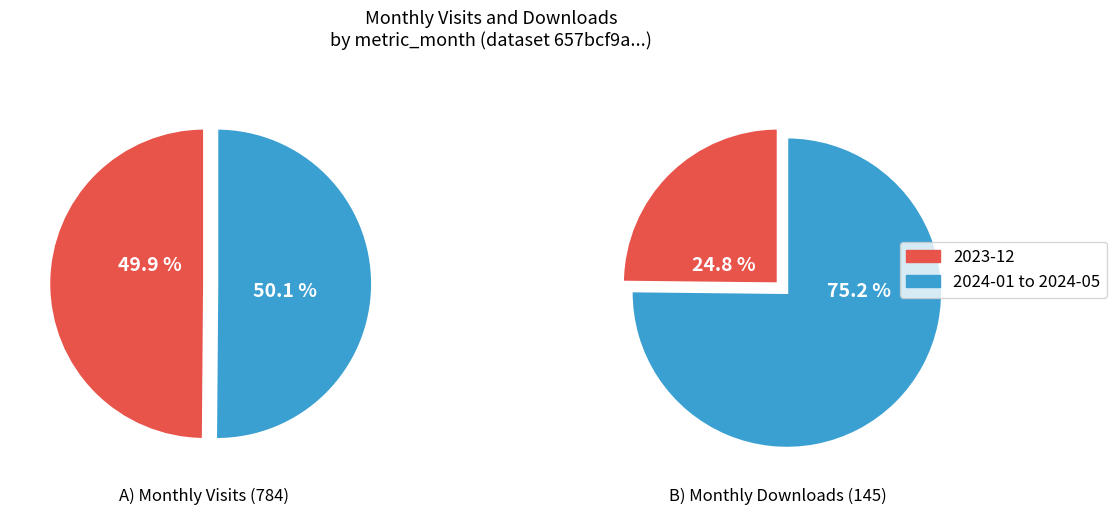

To the nearest percent, what portion does 2024-03 represent?

12%